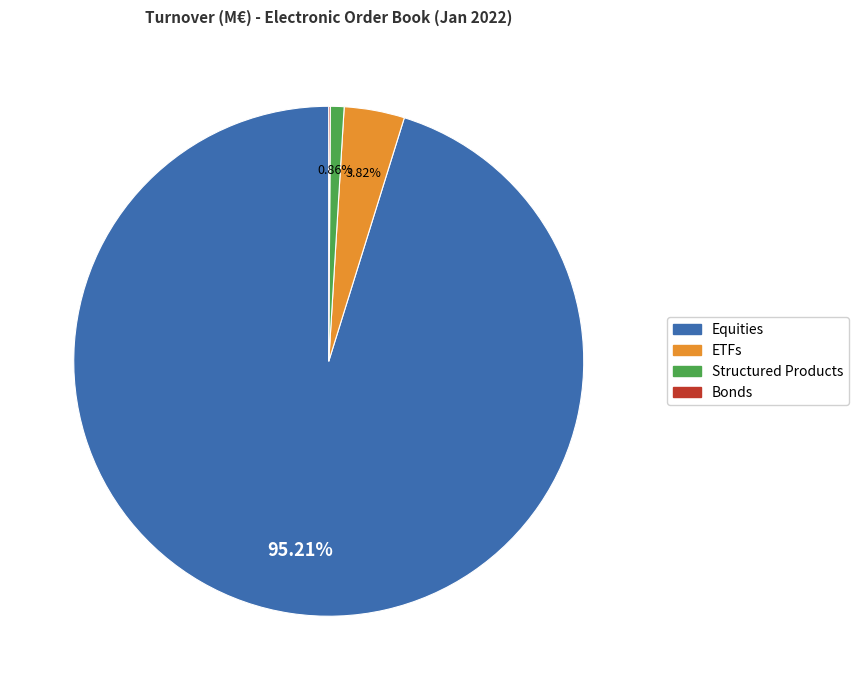

Does any single category account for the majority?

Yes